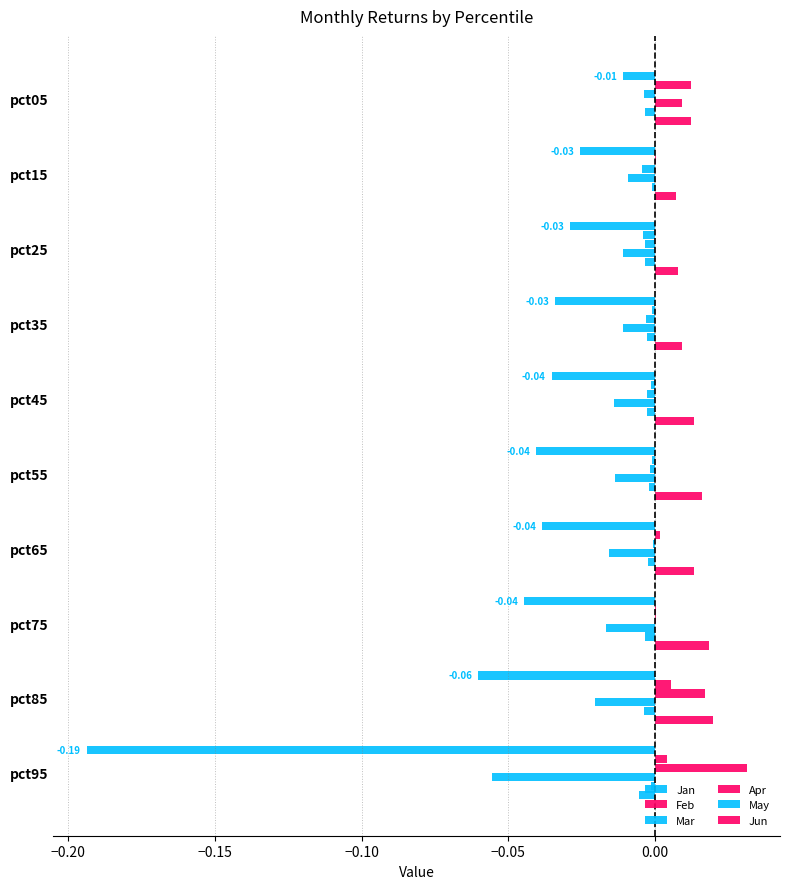

How many categories are shown in the chart?

10